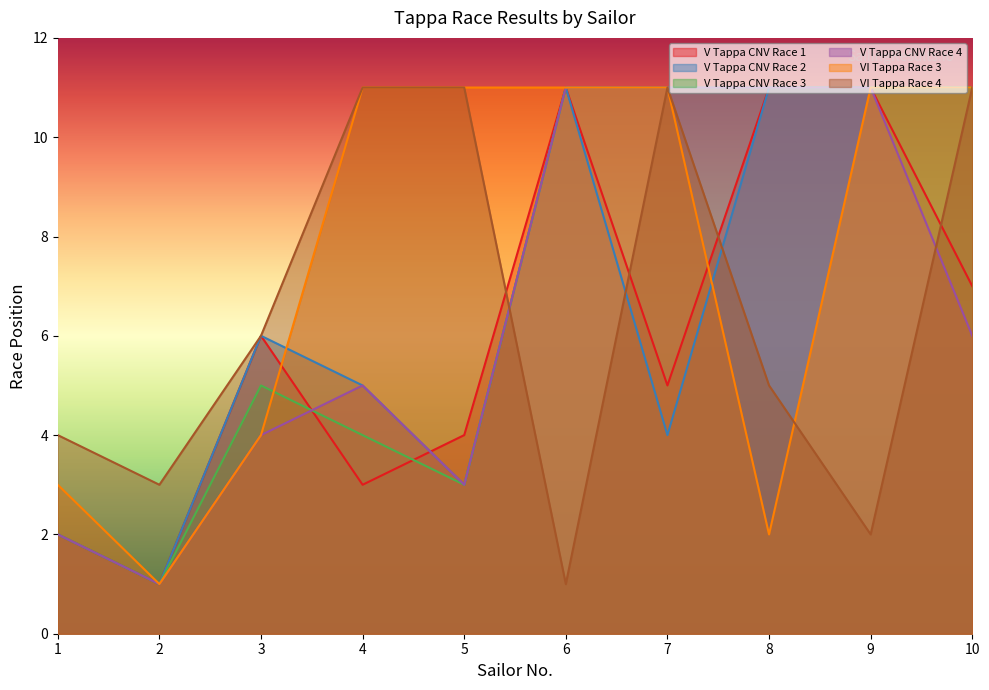

What is the sum of all V Tappa CNV Race 1 values?

61